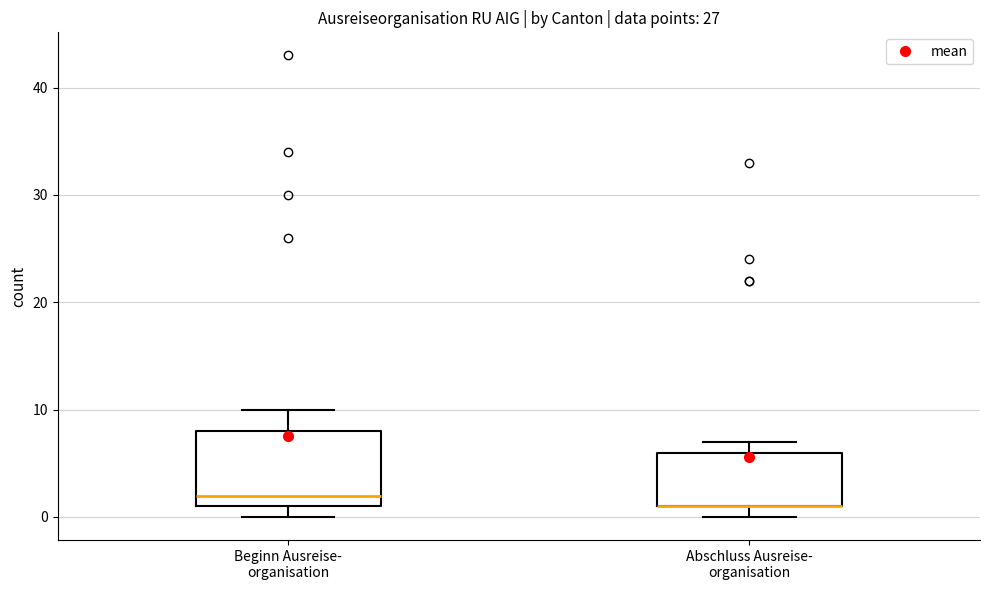

Where is the upper edge of the box for Abschluss Ausreise- organisation on the y-axis? The values are not printed on the chart, so give them approximately, as read against the axis.

6